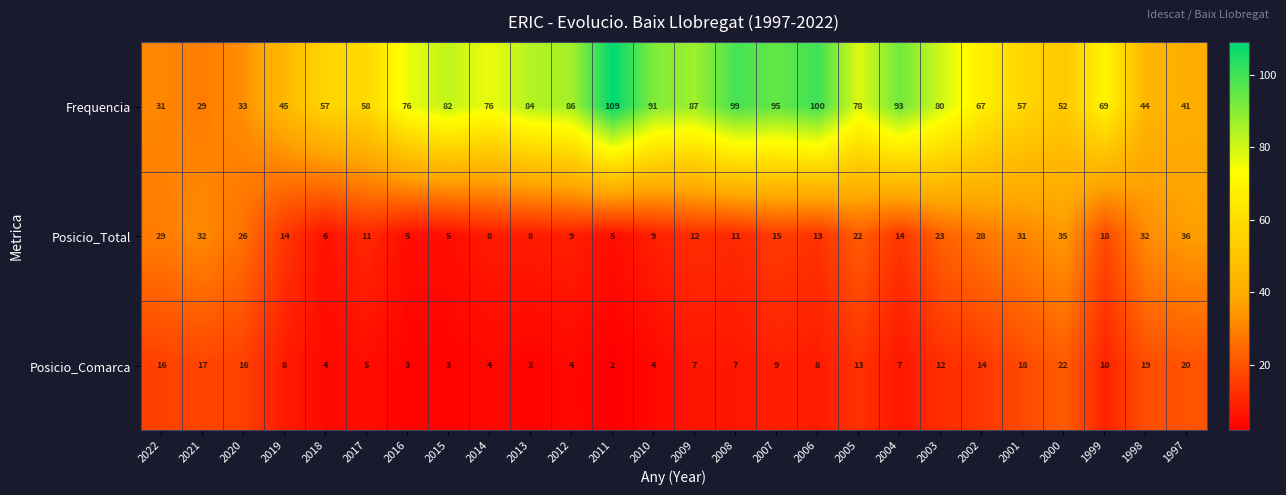

Which label corresponds to the smallest value in the chart?

2011